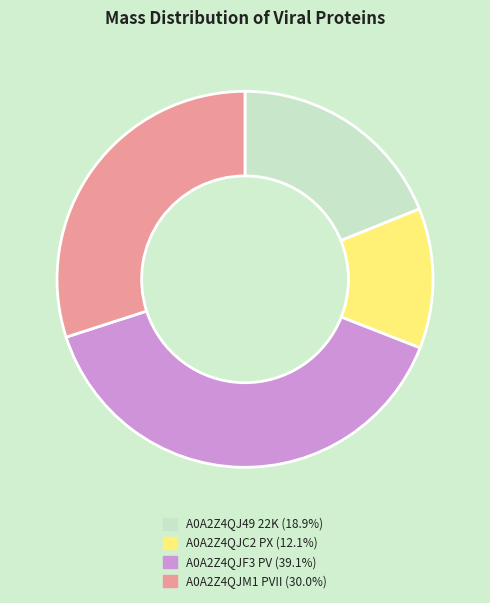

Which slice is the largest?

A0A2Z4QJF3 PV